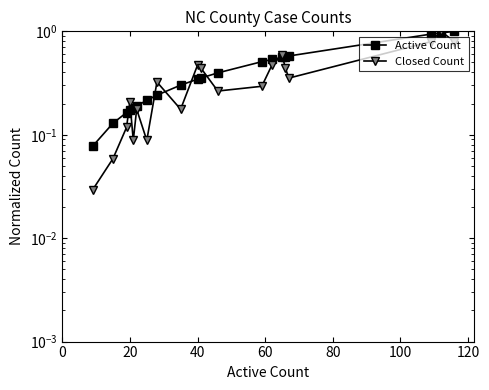

At how many categories does at least one series exceed 0?

20